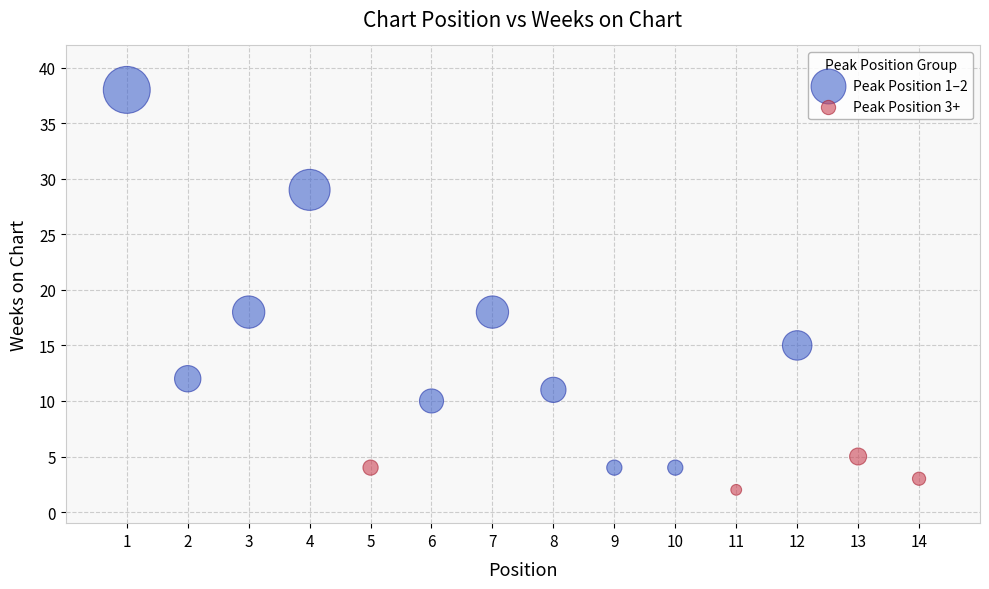

Which series contains the highest Y value?

Peak Position 1–2